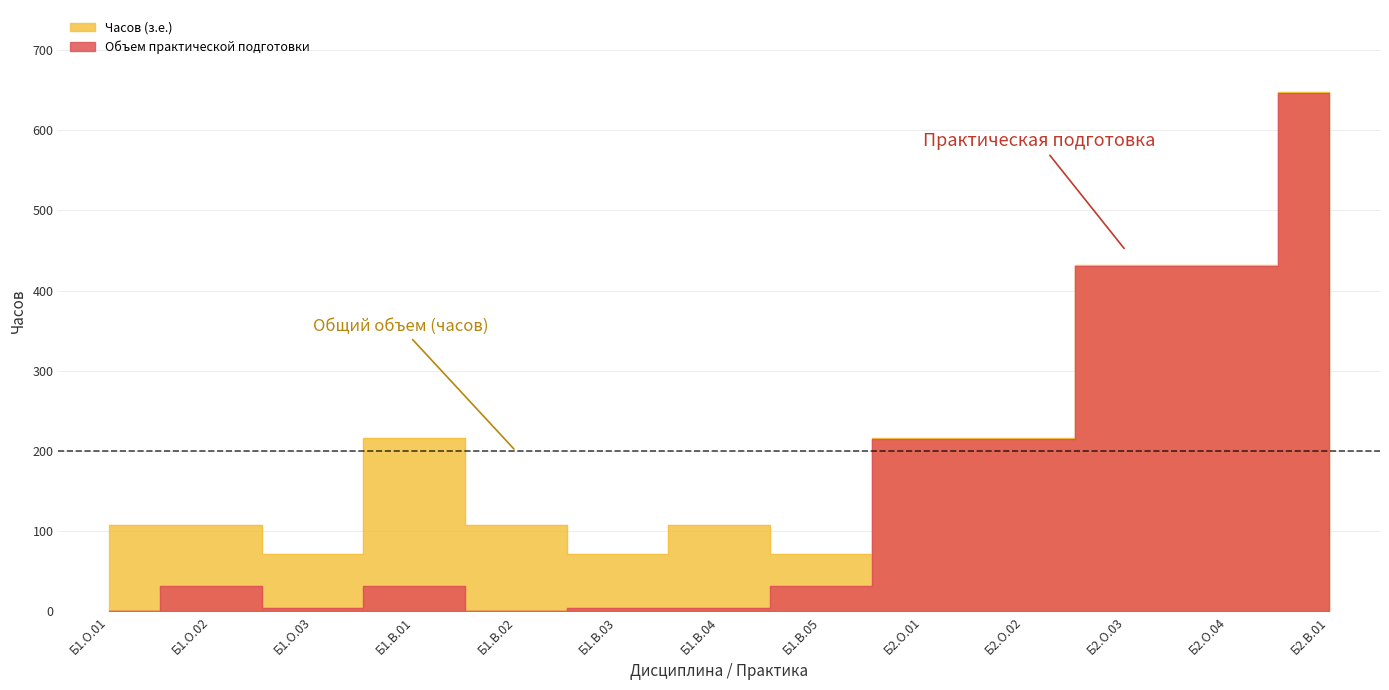

Reading left to right, transcribe all the data shown in this chart.

Часов (з.е.): 108	108	72	216	108	72	108	72	216	216	432	432	648
Объем практической подготовки: 0	32	4	32	0	4	4	32	215	215	431	431	647